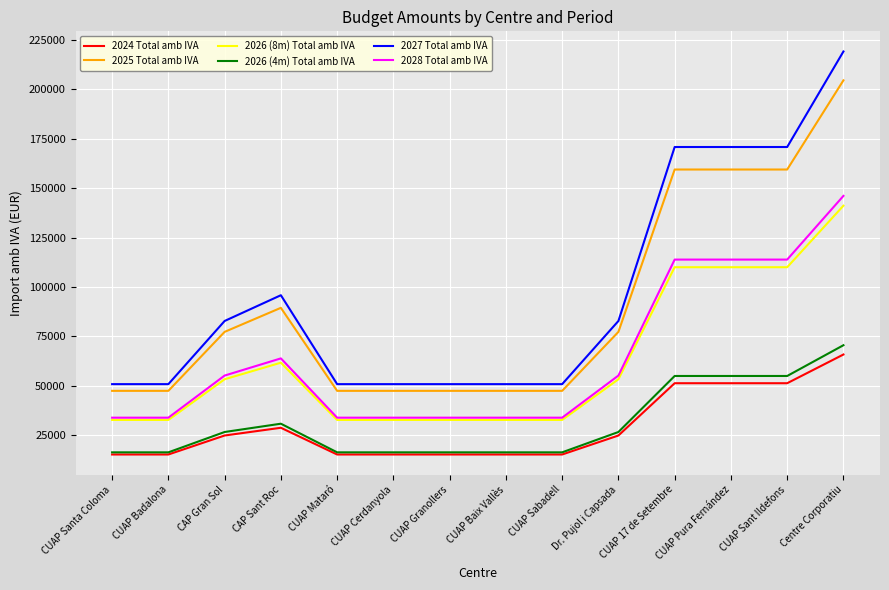

What is the total value across all series at Centre Corporatiu?

847282.5